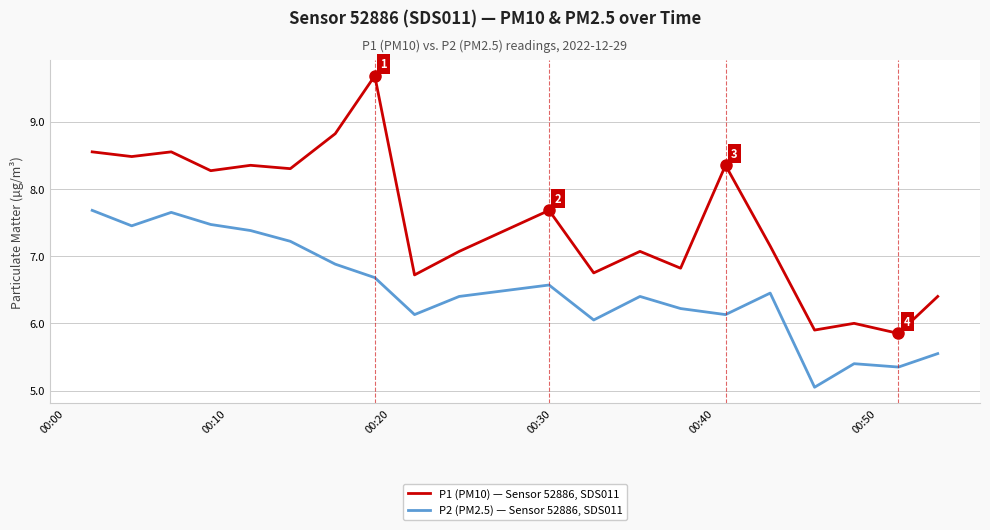

Which series has the widest spread of values?

P1 (PM10) — Sensor 52886, SDS011